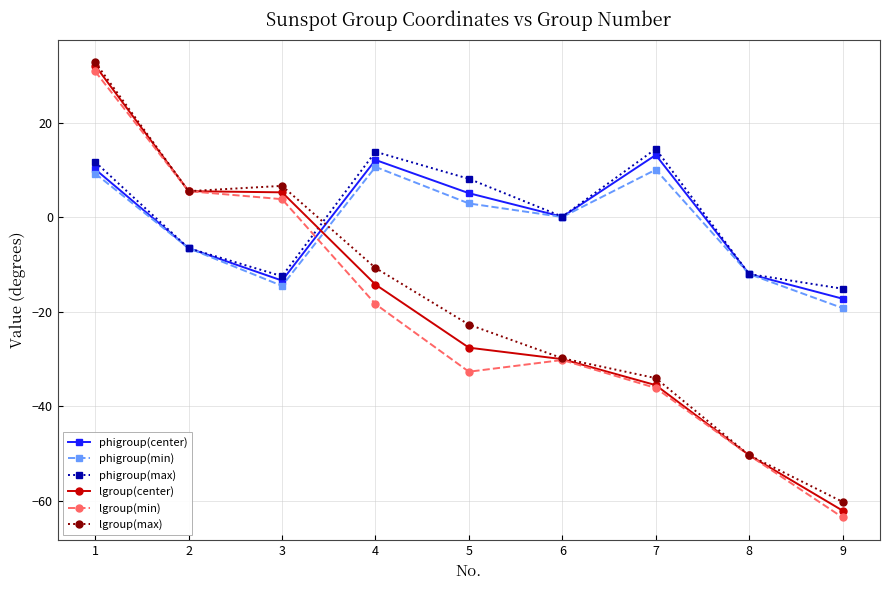

Which series has the largest range (max minus min)?

lgroup(min)